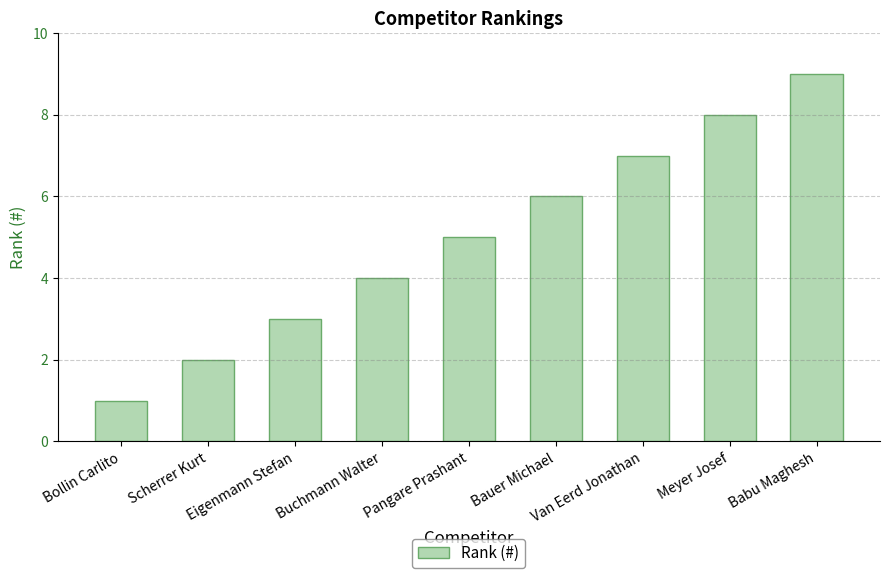

What is the average value?

5